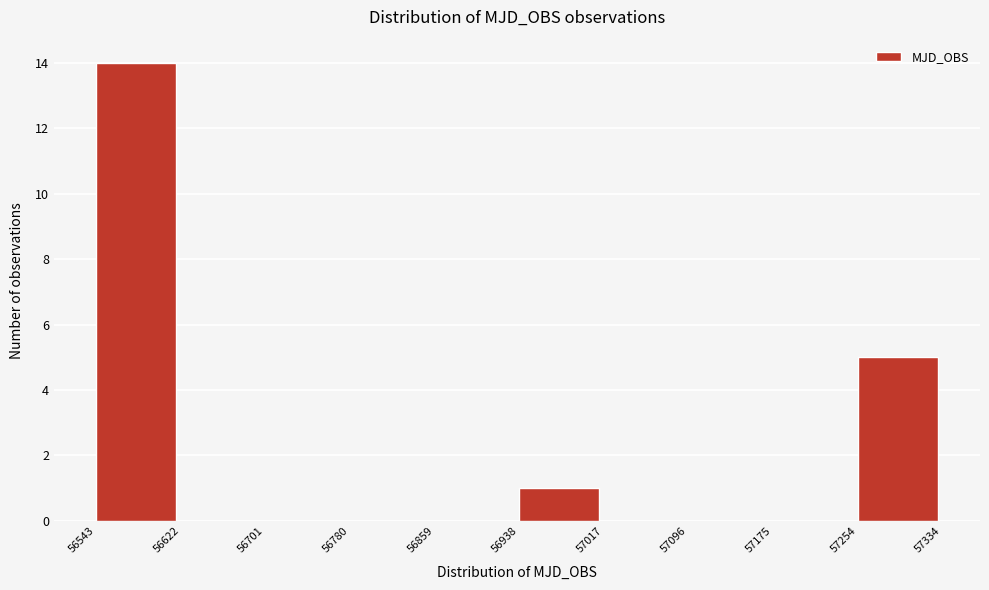

Over which range of the x-axis is the bar tallest?

56543 to 56622